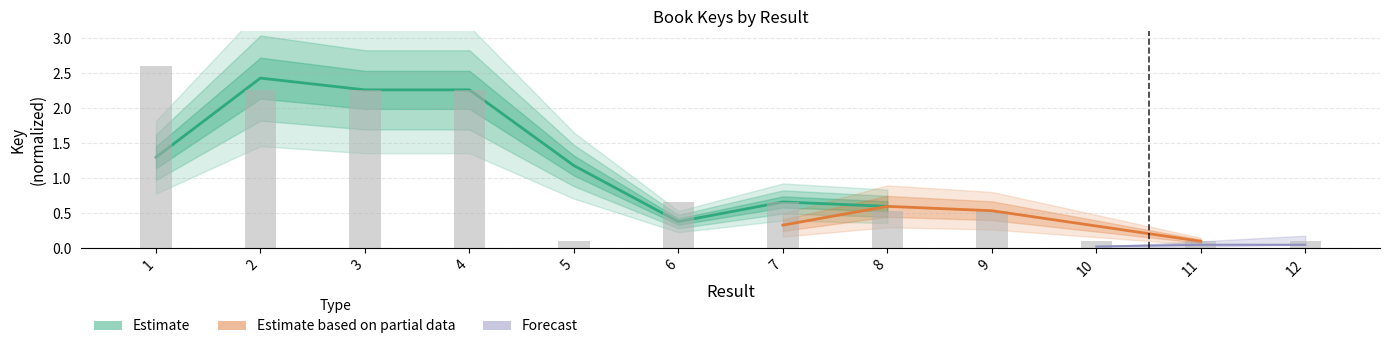

Does the chart contain any negative values?

No